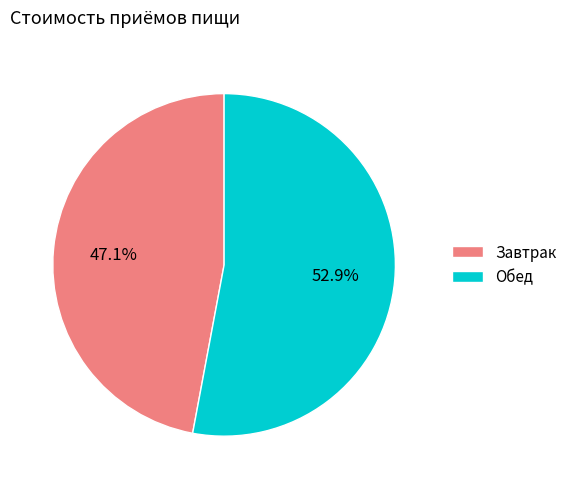

True or false: Завтрак accounts for 47% of the total.

True